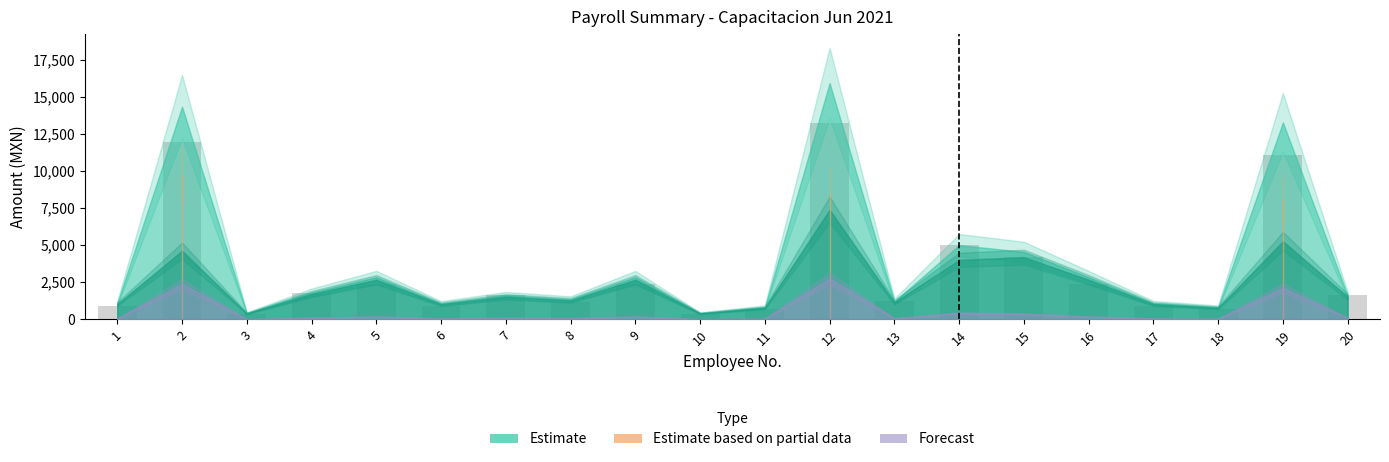

How many data points does each series have?

20